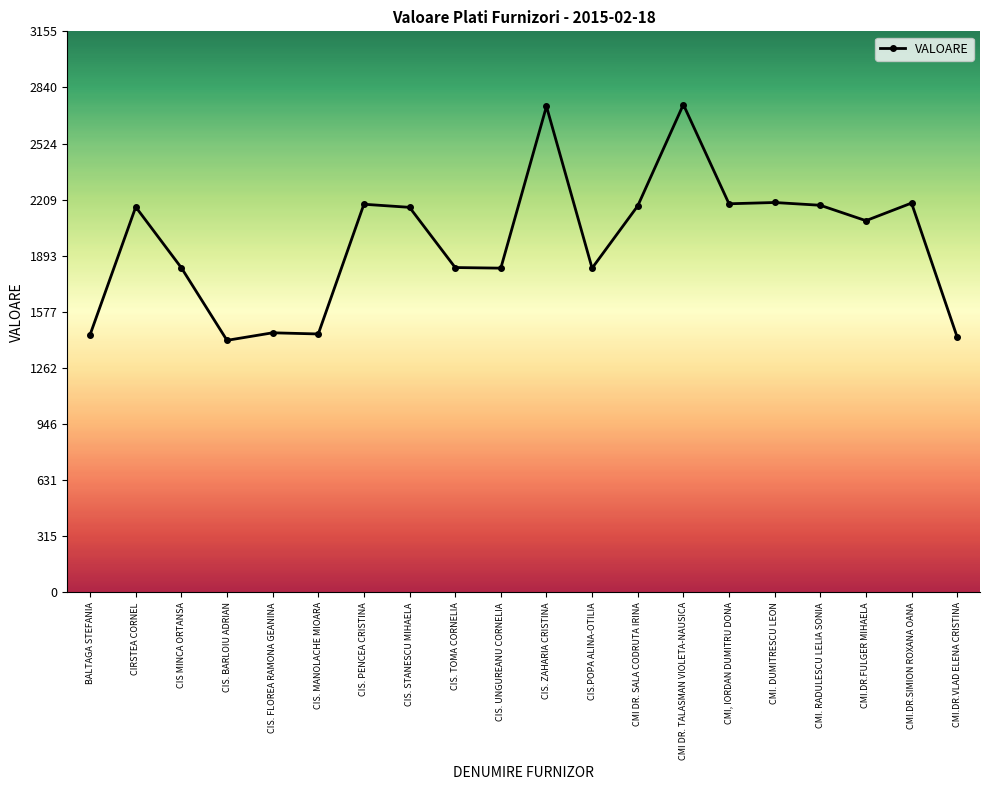

What is the difference between the values at CIS. FLOREA RAMONA GEANINA and CIS.POPA ALINA-OTILIA?

363.6